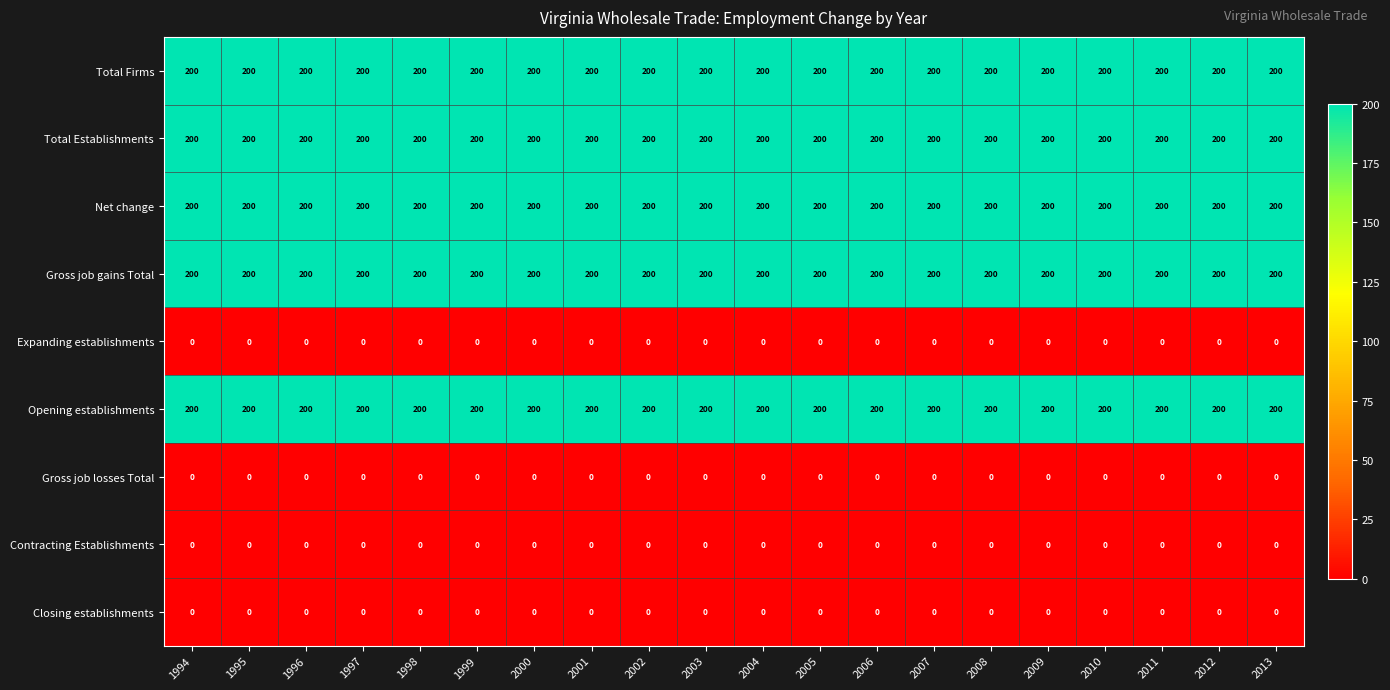

What is the greatest value displayed?

200